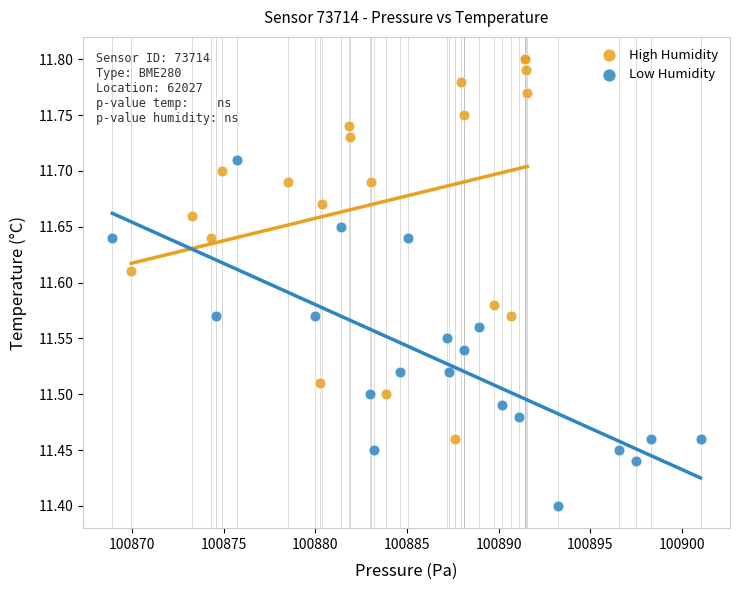

Which series reaches the minimum Y coordinate?

Low Humidity